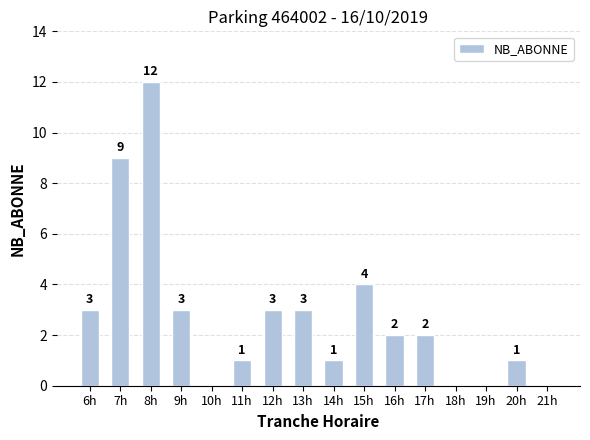

At which label does the data first exceed 2?

6h